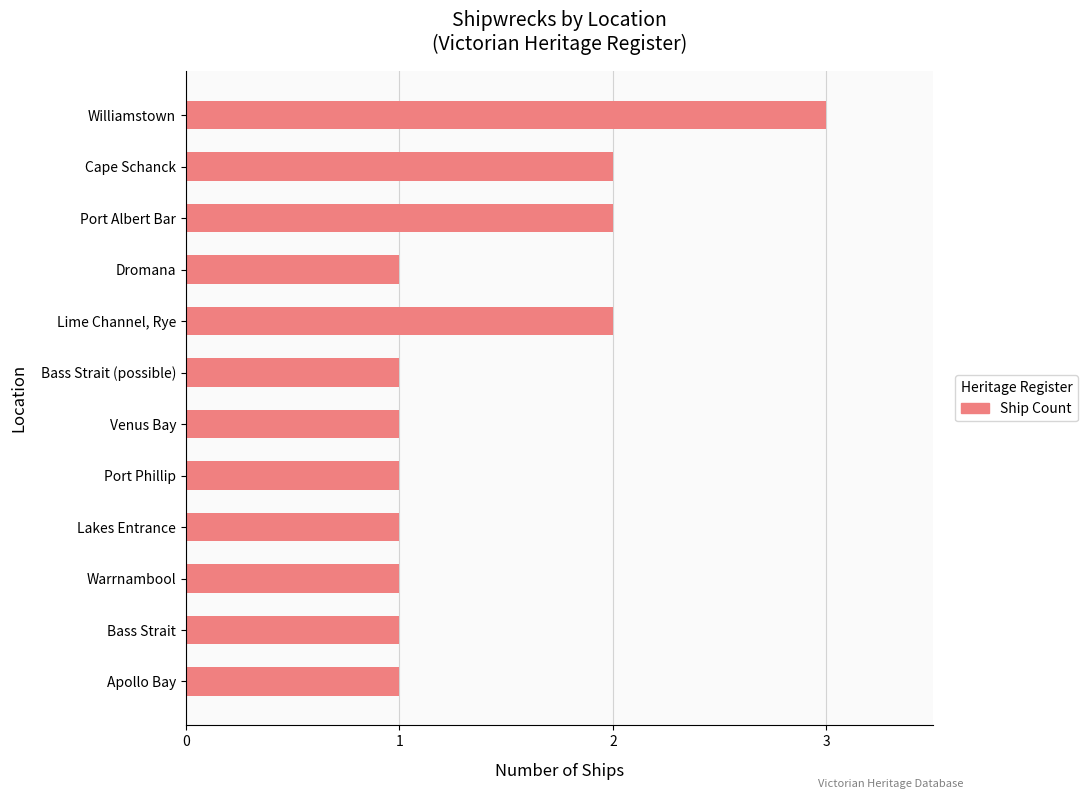

Are the bars grouped side by side (vs. stacked)?

No